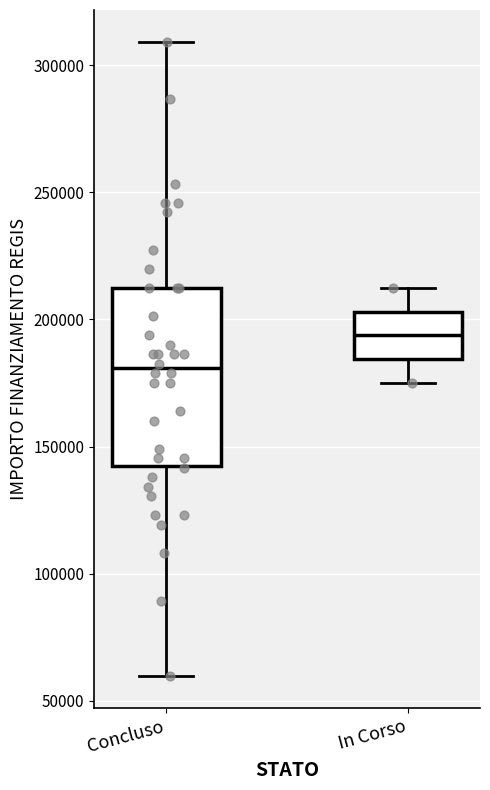

Reading left to right, read every box against the y-axis: the position of its median line, the range the box covers, and the ends of its whiskers. The values are not printed on the chart, so give them approximately, as read against the axis.

Concluso: median 180000, box 145000 to 210000, whiskers 60000 to 310000
In Corso: median 195000, box 185000 to 205000, whiskers 175000 to 210000